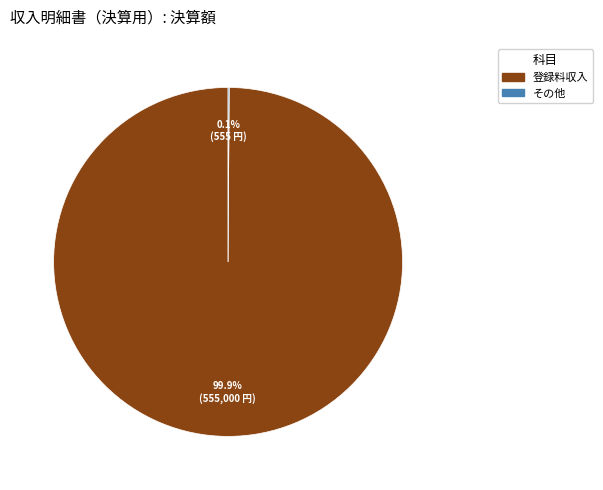

To the nearest percent, what is the difference between the largest and smallest slice percentages?

100%